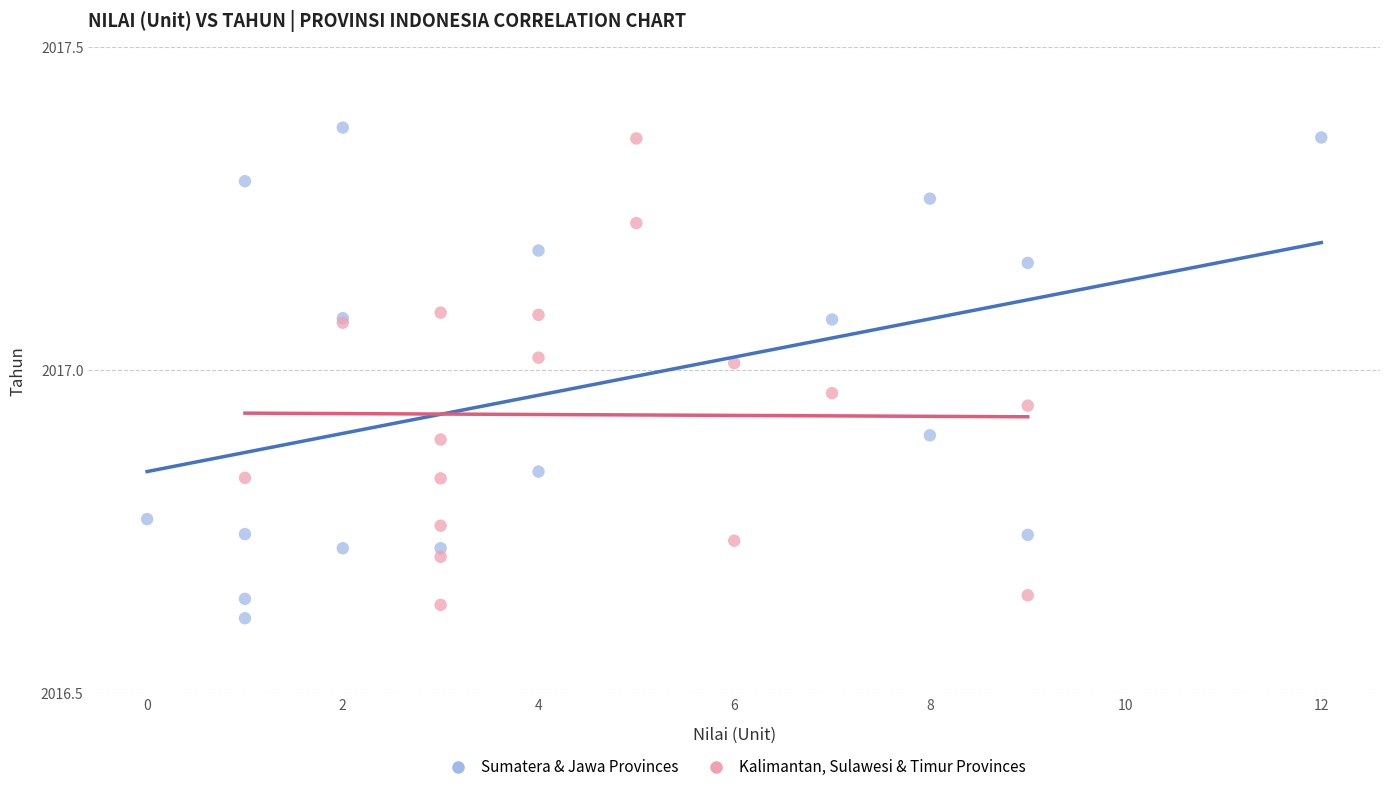

Which series has the widest spread of Y values?

Sumatera & Jawa Provinces